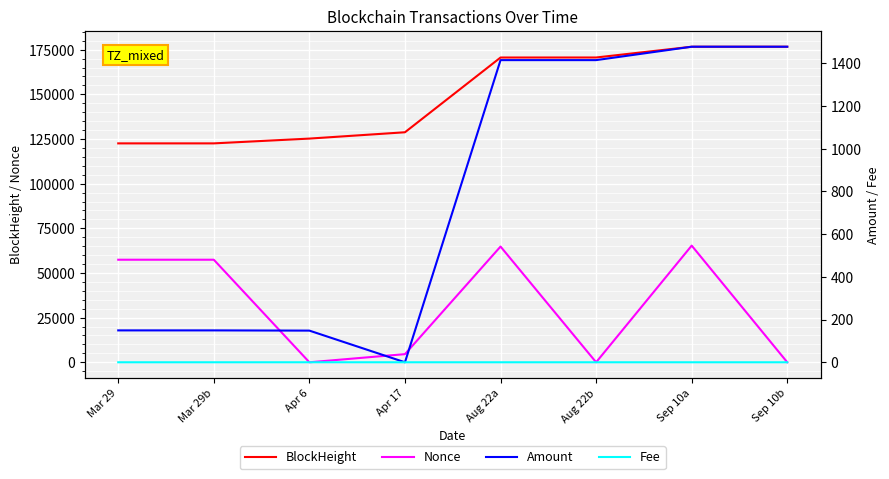

What is the sum of all Amount values?

6232.6